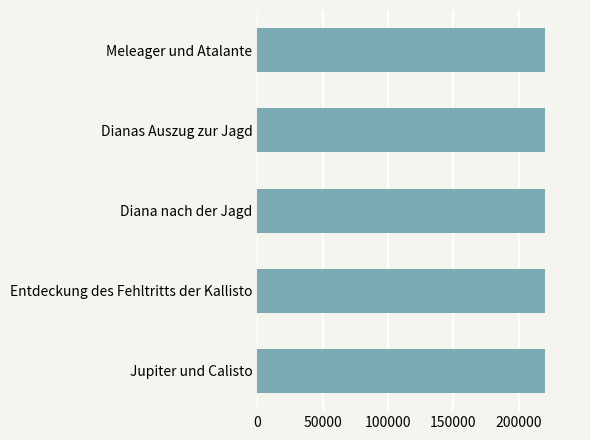

Approximately how many times larger is the value at Jupiter und Calisto compared to Dianas Auszug zur Jagd?

1.0